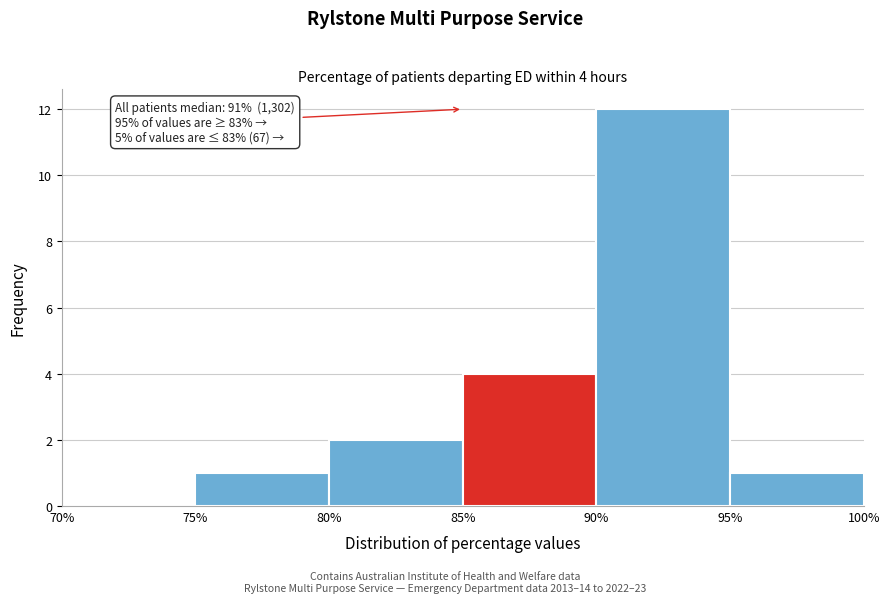

Over which range of the x-axis is the bar tallest?

90% to 95%